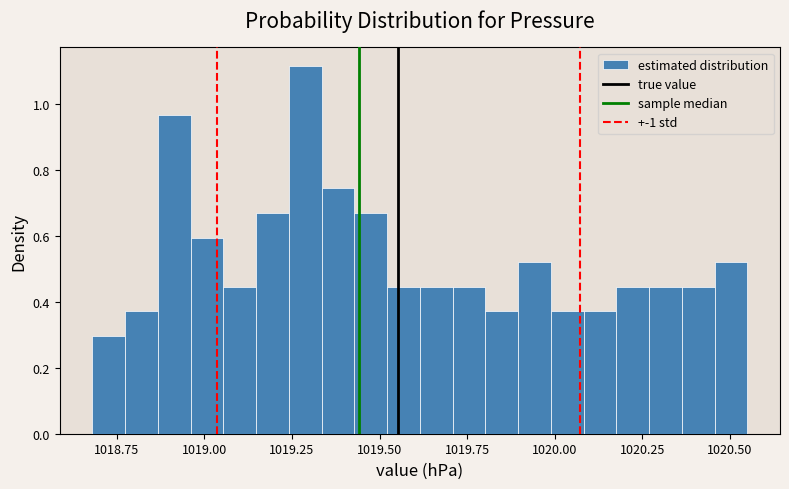

Around what value on the x-axis is the tallest bar? Give the approximate position of its centre, as read against the axis.

1019.30